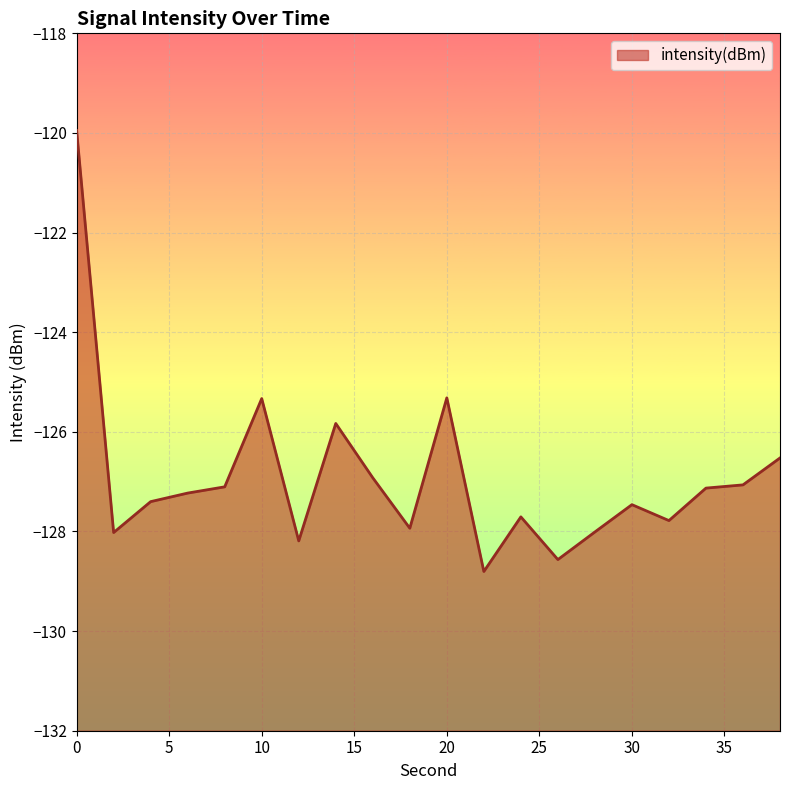

How many categories are shown in the chart?

20